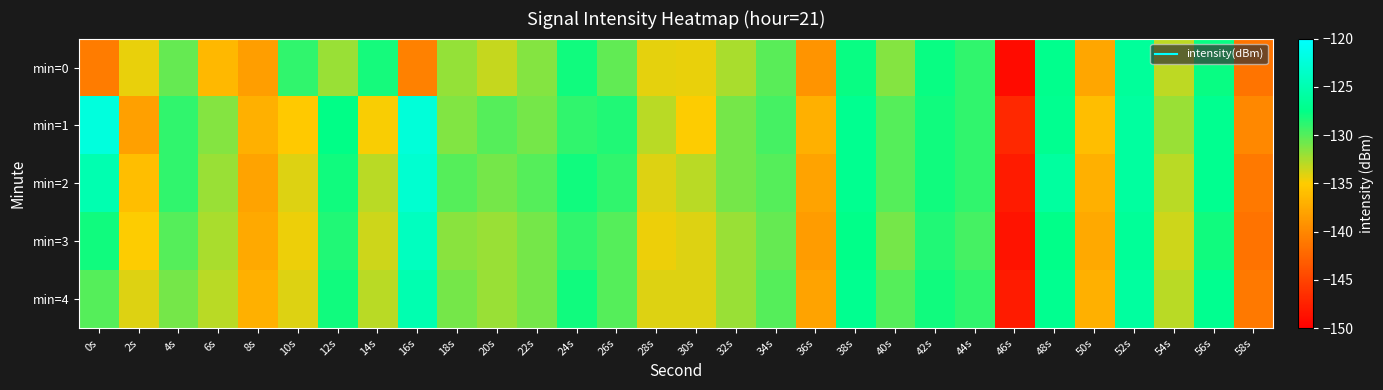

Reading right to left, extract all data points from this chart.

min=0: 58s=-141.3	56s=-127.8	54s=-133.1	52s=-126.4	50s=-137.8	48s=-127.2	46s=-149.1	44s=-129.0	42s=-127.8	40s=-131.4	38s=-127.8	36s=-139.0	34s=-130.1	32s=-132.5	30s=-134.3	28s=-134.3	26s=-130.4	24s=-128.0	22s=-131.4	20s=-133.3	18s=-131.9	16s=-140.5	14s=-128.2	12s=-132.0	10s=-128.9	8s=-138.3	6s=-136.5	4s=-130.5	2s=-134.4	0s=-140.8
min=1: 58s=-140.0	56s=-127.0	54s=-132.0	52s=-126.0	50s=-136.0	48s=-127.0	46s=-147.0	44s=-129.0	42s=-128.0	40s=-130.0	38s=-127.0	36s=-137.0	34s=-129.5	32s=-131.0	30s=-135.0	28s=-133.0	26s=-128.5	24s=-129.0	22s=-131.0	20s=-130.0	18s=-131.3	16s=-122.4	14s=-134.8	12s=-127.6	10s=-135.2	8s=-137.0	6s=-131.4	4s=-129.0	2s=-138.3	0s=-122.1
min=2: 58s=-141.0	56s=-127.0	54s=-133.0	52s=-126.0	50s=-137.0	48s=-126.0	46s=-148.0	44s=-129.0	42s=-128.0	40s=-130.0	38s=-127.0	36s=-138.0	34s=-130.0	32s=-131.0	30s=-133.0	28s=-134.0	26s=-129.0	24s=-128.0	22s=-130.0	20s=-131.0	18s=-130.0	16s=-123.0	14s=-133.0	12s=-128.0	10s=-134.0	8s=-138.0	6s=-132.0	4s=-129.0	2s=-136.0	0s=-125.0
min=3: 58s=-141.5	56s=-128.0	54s=-133.5	52s=-126.5	50s=-137.5	48s=-127.5	46s=-148.5	44s=-129.5	42s=-128.5	40s=-131.0	38s=-127.5	36s=-138.5	34s=-130.5	32s=-132.0	30s=-134.0	28s=-134.5	26s=-130.0	24s=-129.0	22s=-131.0	20s=-132.0	18s=-131.5	16s=-124.0	14s=-133.5	12s=-128.5	10s=-134.5	8s=-137.5	6s=-132.5	4s=-130.0	2s=-135.0	0s=-128.0
min=4: 58s=-141.0	56s=-127.0	54s=-133.0	52s=-126.0	50s=-137.0	48s=-127.0	46s=-148.0	44s=-129.0	42s=-128.0	40s=-130.0	38s=-127.0	36s=-138.0	34s=-130.0	32s=-132.0	30s=-134.0	28s=-134.0	26s=-130.0	24s=-128.0	22s=-131.0	20s=-132.0	18s=-131.0	16s=-125.0	14s=-133.0	12s=-128.0	10s=-134.0	8s=-137.0	6s=-133.0	4s=-131.0	2s=-134.0	0s=-130.0